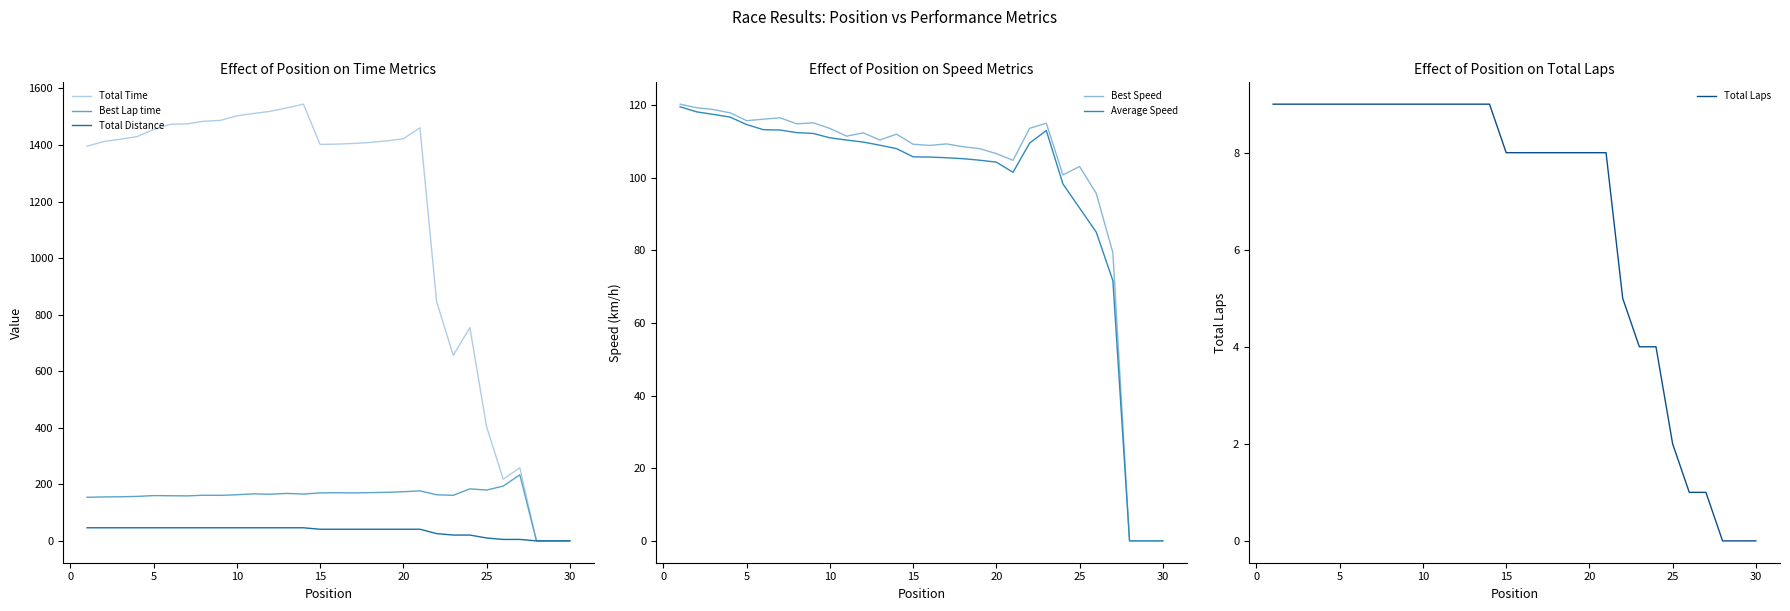

What is the sum of the Best Lap time values at 10 and −5?

311.4